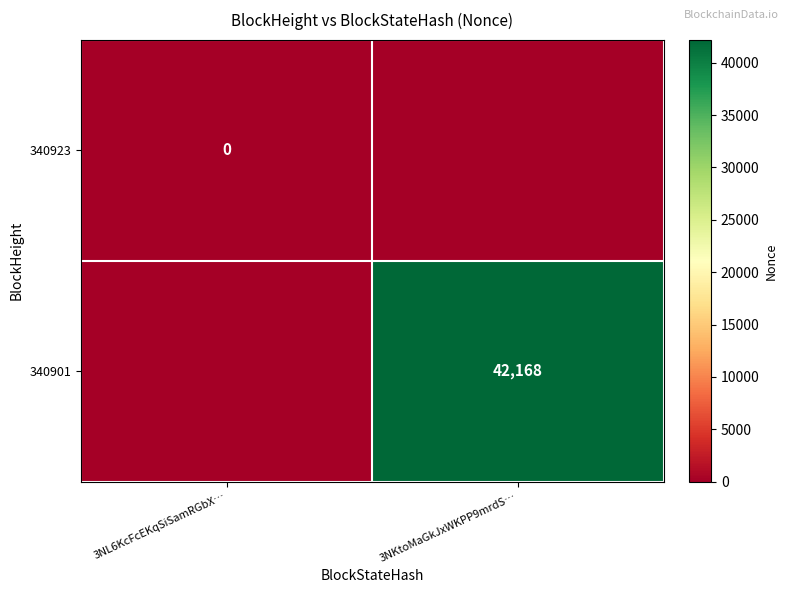

The 340901 series shows 42168 at 3NKtoMaGkJxWKPP9mrdS…. True or false?

True